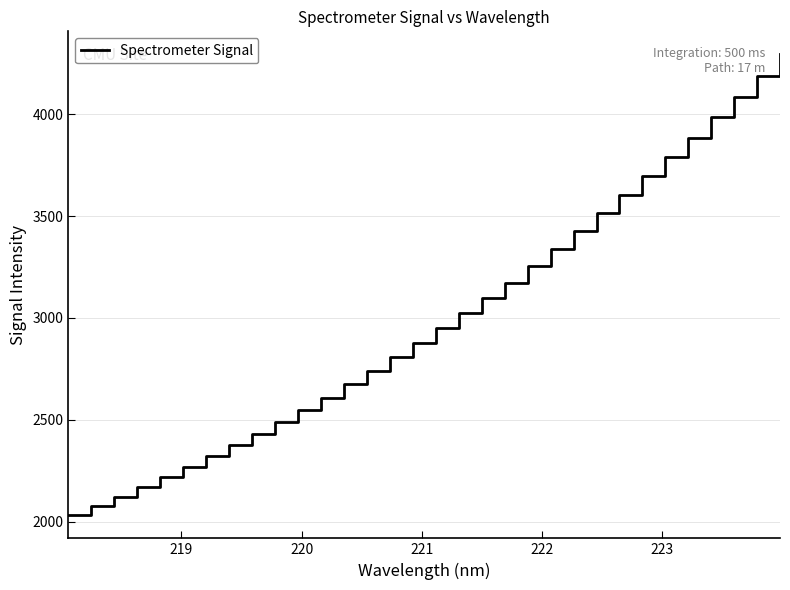

What is the maximum value shown in the chart?

4293.5